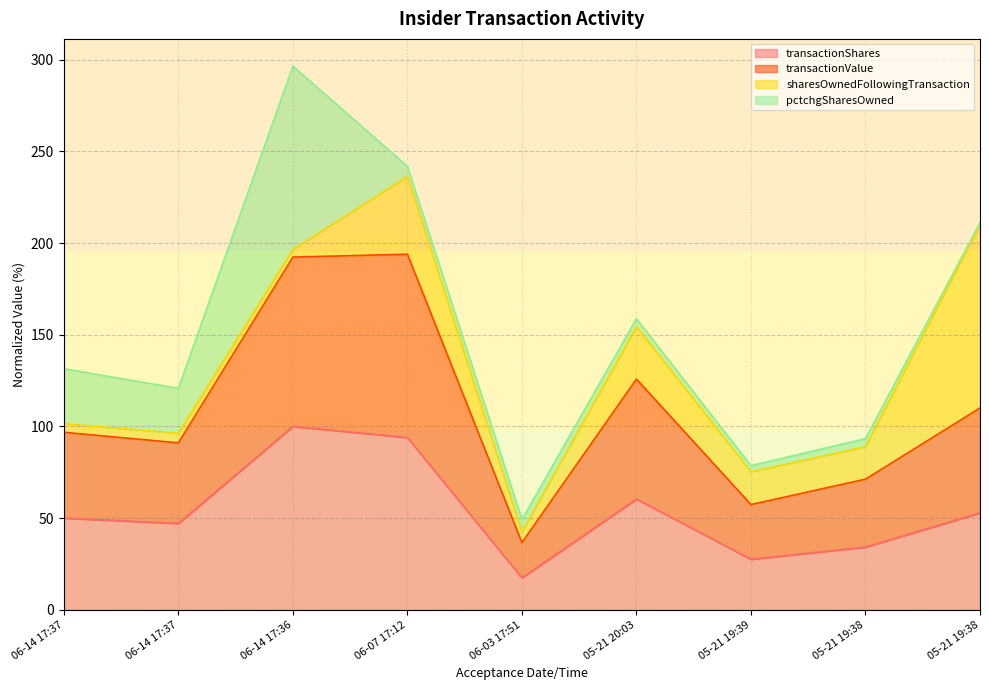

What is the value of the transactionShares point at the 1st from the left?

50.0